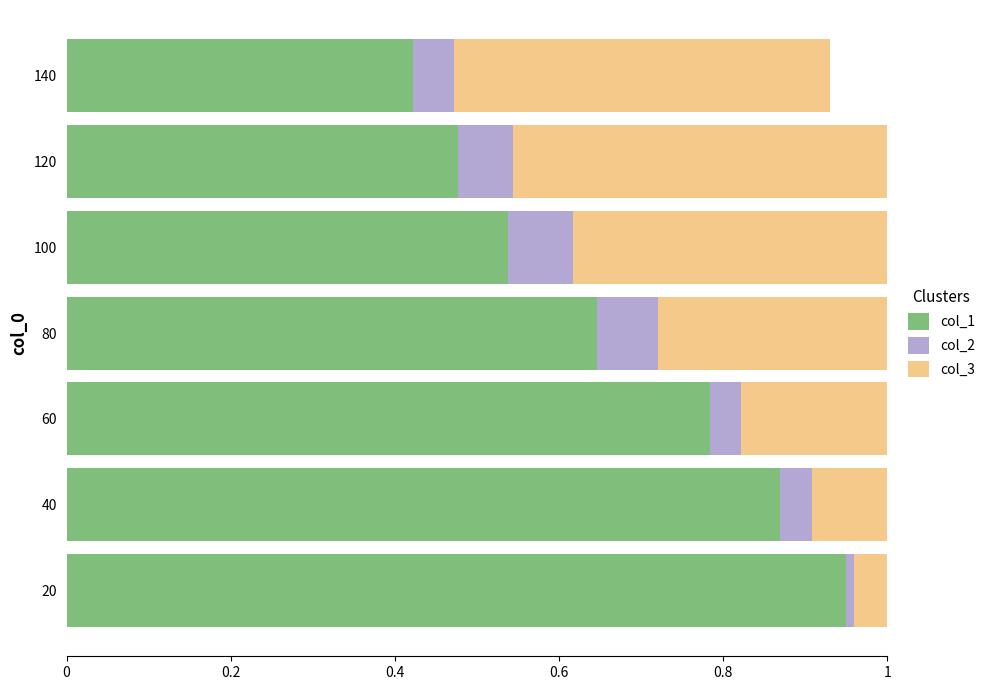

At how many categories does at least one series exceed 0?

7